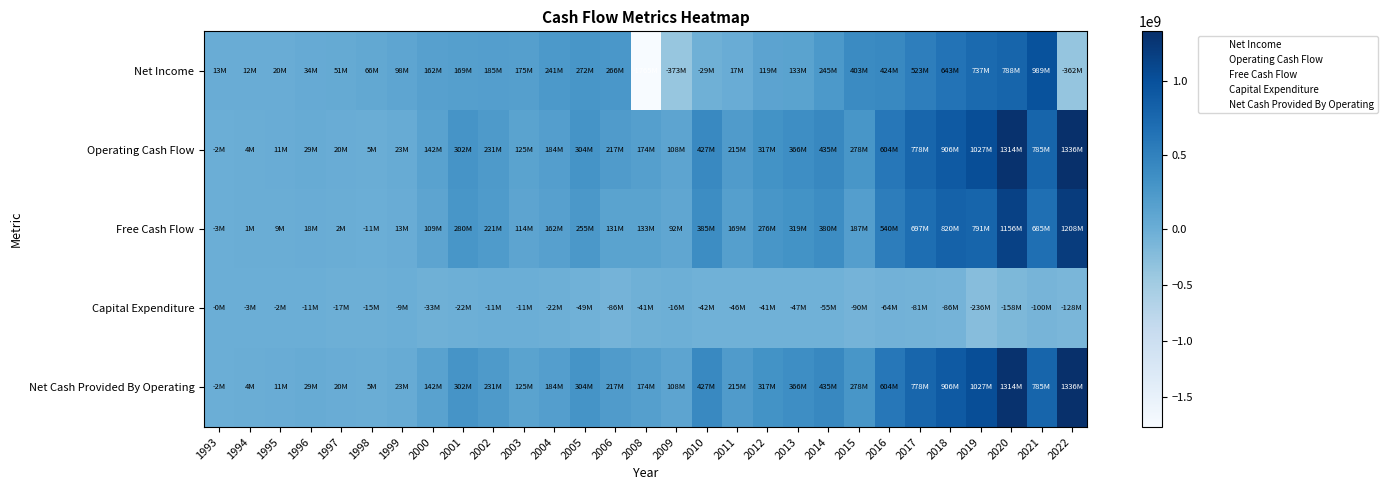

At 2006, list the series in order from smallest to largest.

Capital Expenditure, Free Cash Flow, Operating Cash Flow, Net Cash Provided By Operating, Net Income